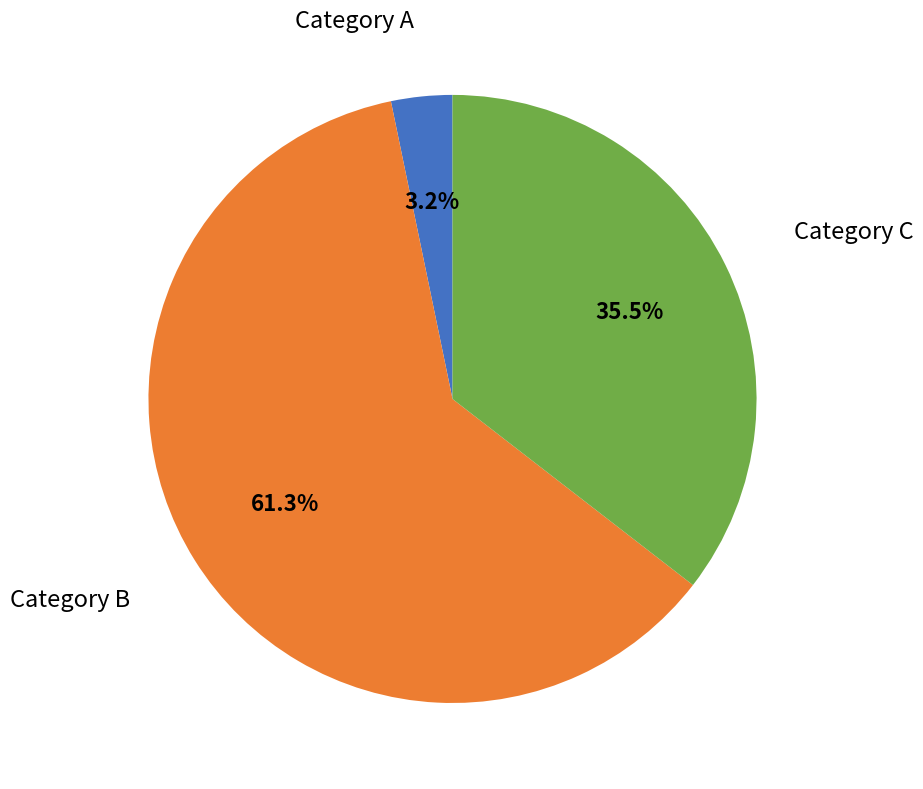

Is there a majority slice in this chart?

Yes